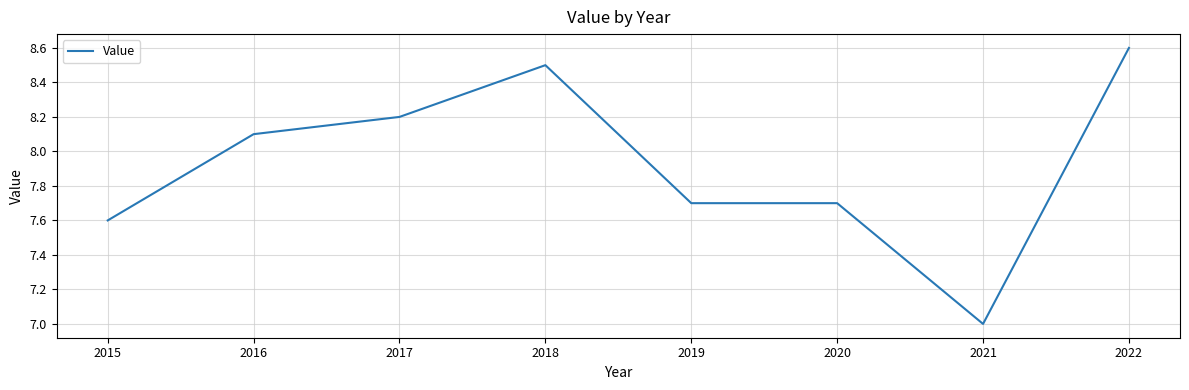

True or false: the data shows 8.5 at 2018.

True